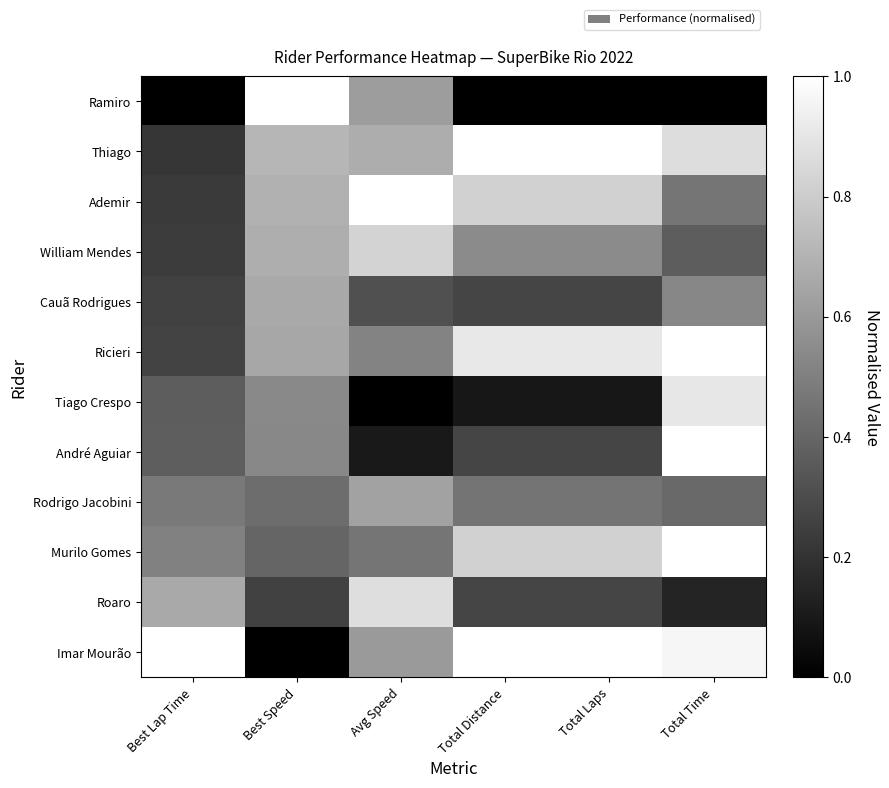

Rank the series by their maximum value, from highest to lowest.

Ramiro, Thiago, Ademir, André Aguiar, Imar Mourão, Murilo Gomes, Ricieri, Tiago Crespo, Roaro, William Mendes, Cauã Rodrigues, Rodrigo Jacobini